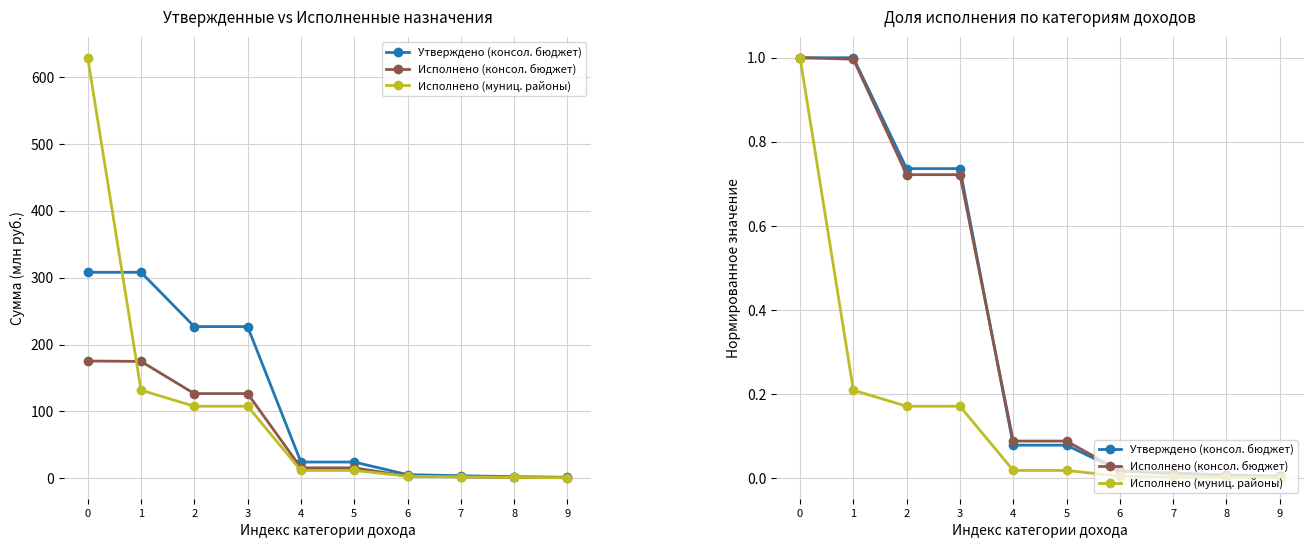

Reading left to right, transcribe all the data shown in this chart.

Утверждено (консол. бюджет): 0=1.0	1=1.0	2=0.7	3=0.7	4=0.1	5=0.1	6=0.0	7=0.0	8=0.0	9=0.0
Исполнено (консол. бюджет): 0=1.0	1=1.0	2=0.7	3=0.7	4=0.1	5=0.1	6=0.0	7=0.0	8=0.0	9=0.0
Исполнено (муниц. районы): 0=1.0	1=0.2	2=0.2	3=0.2	4=0.0	5=0.0	6=0.0	7=0.0	8=0.0	9=0.0